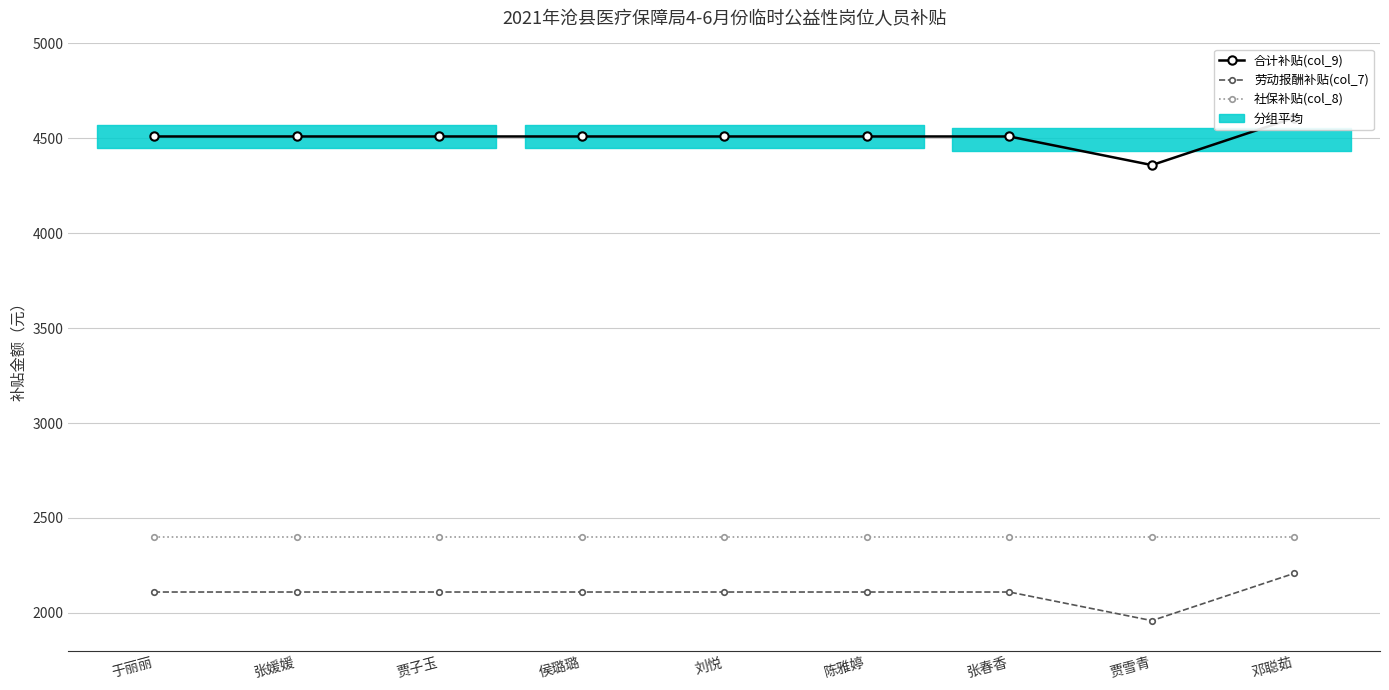

True or false: 社保补贴(col_8) has a value of 2400.0 at 于丽丽.

True